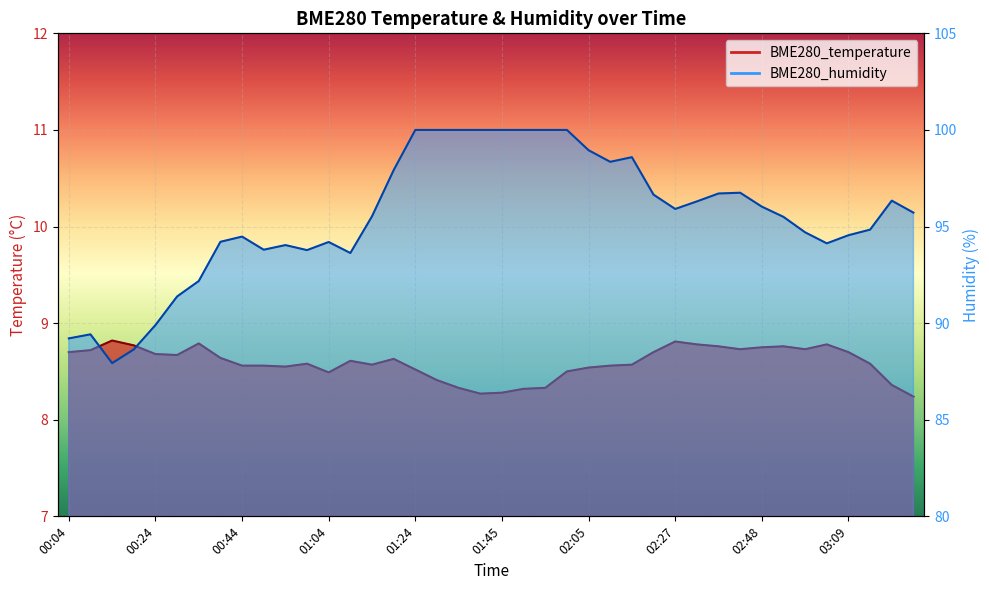

How many lines are shown in the chart?

2